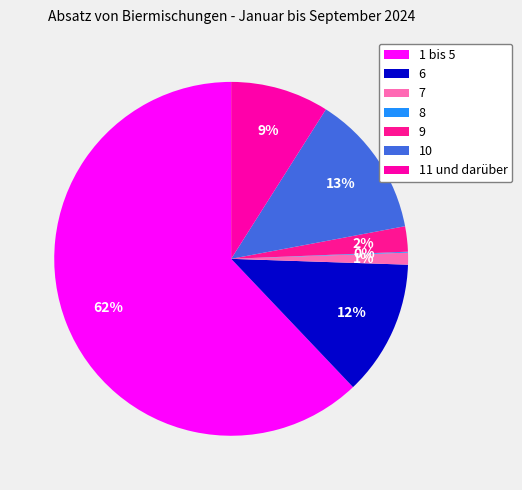

What percentage is NOT represented by 1 bis 5?

37.9%